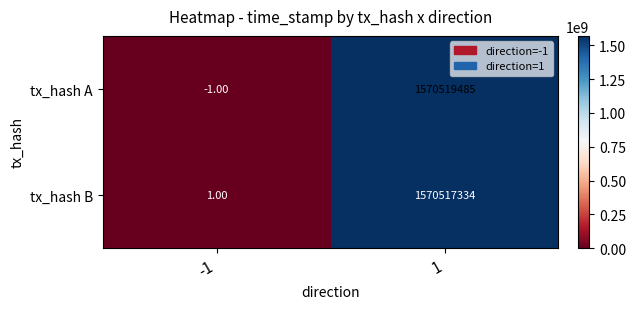

At -1, list the series in order from smallest to largest.

tx_hash A, tx_hash B